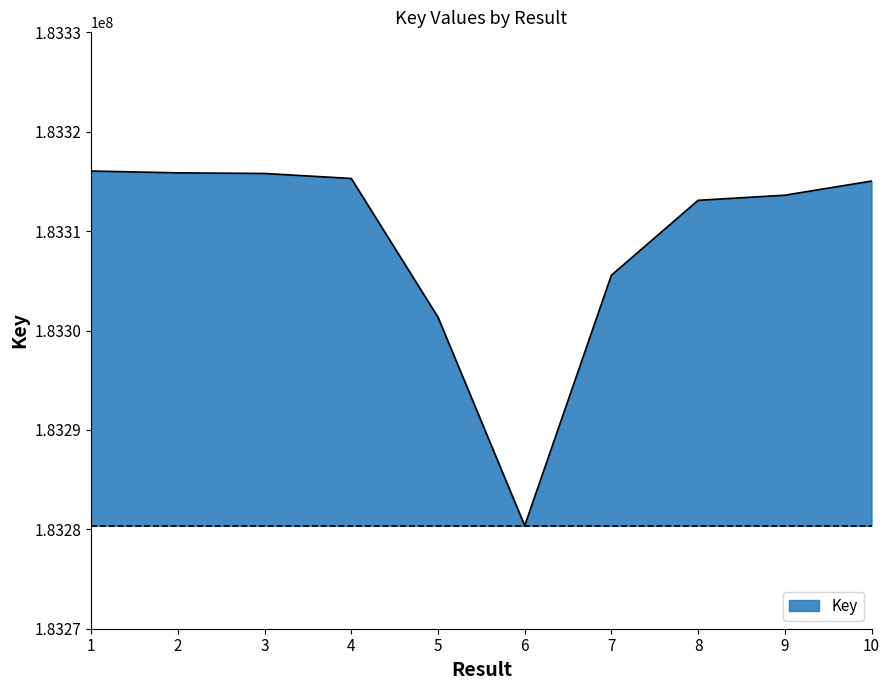

What is the minimum value shown in the chart?

183280366